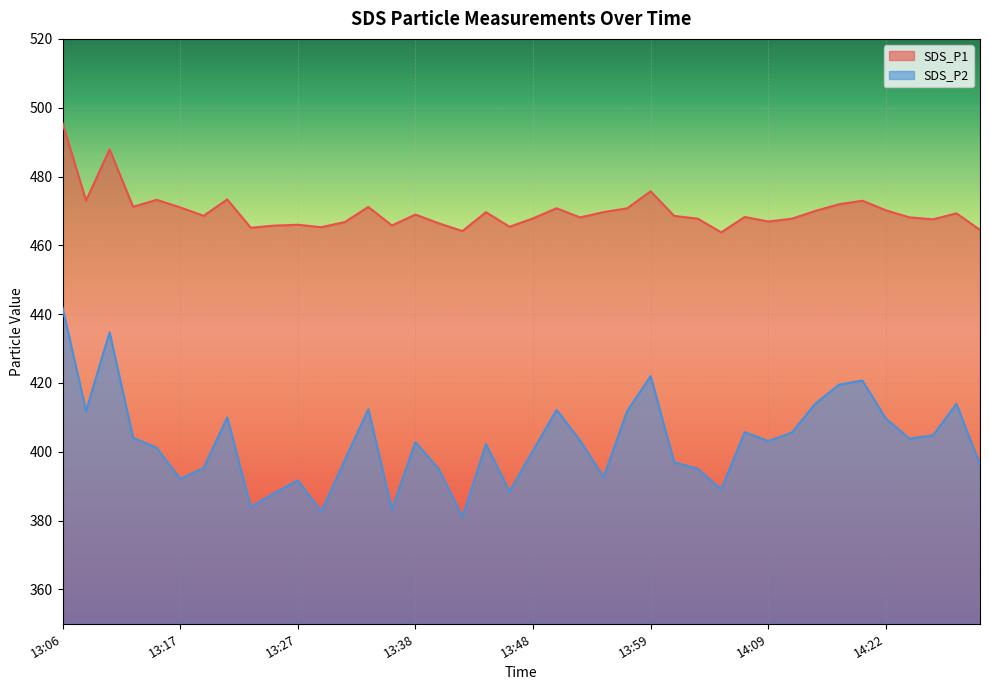

What are all the series names shown in the legend?

SDS_P1, SDS_P2